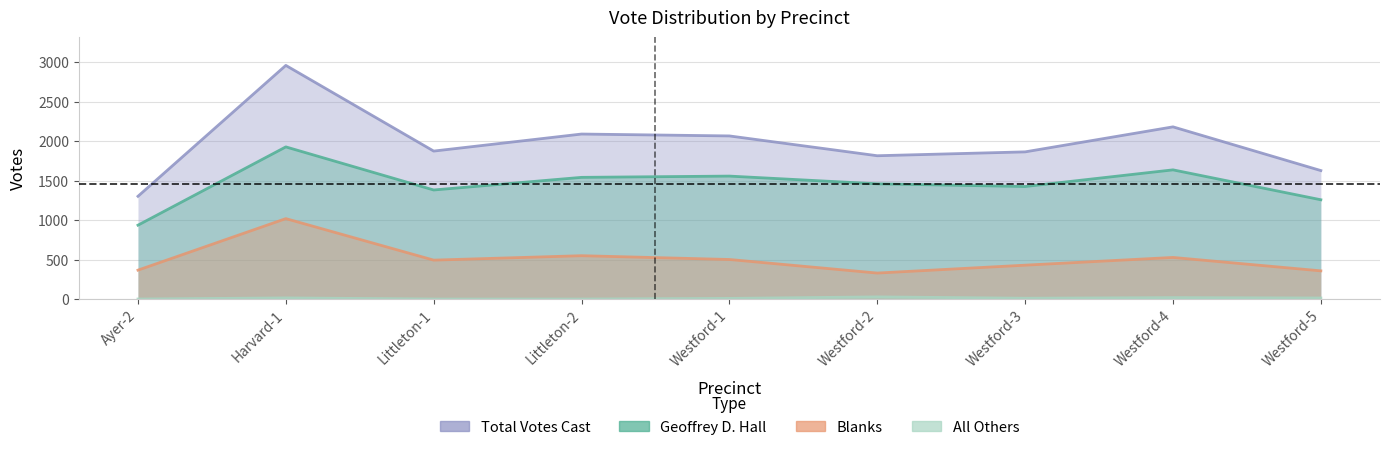

What is the sum of the Total Votes Cast values at Littleton-1 and Westford-3?

3740